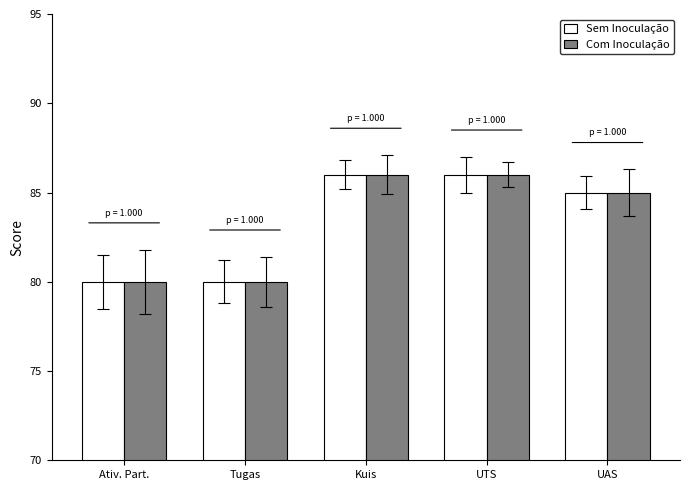

True or false: Com Inoculação has a value of 80 at Ativ. Part..

True